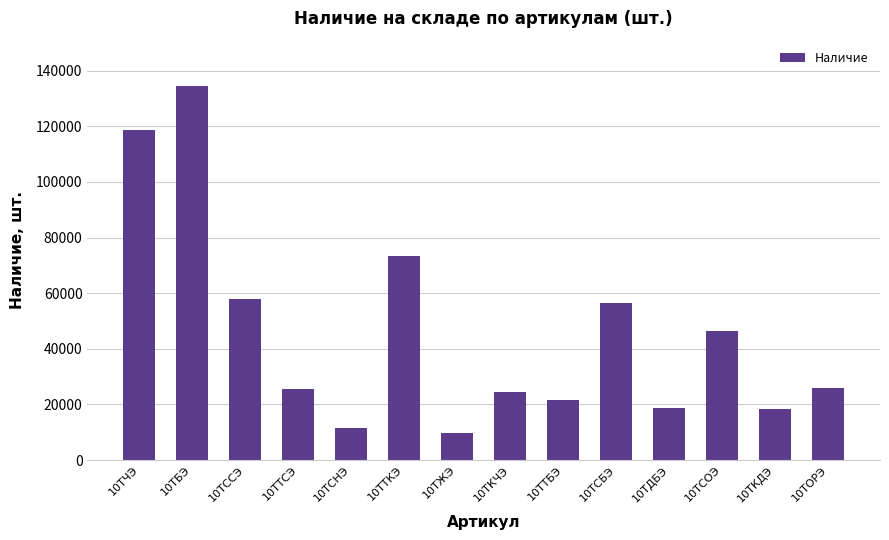

At which category does the chart reach its peak across all series?

10ТБЭ